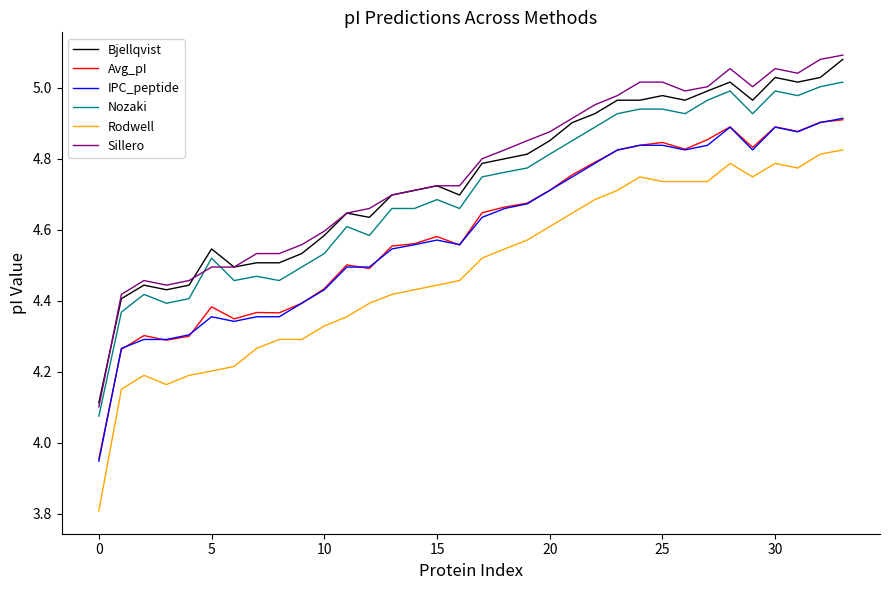

True or false: Avg_pI has more than 1 points higher than both neighbors.

True